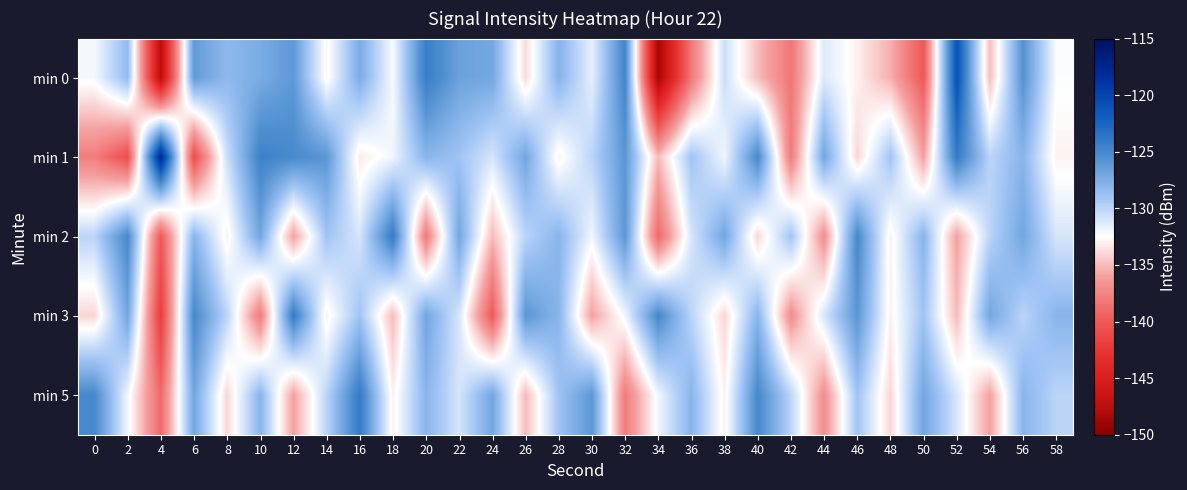

At 30, list the series in order from smallest to largest.

min 3, min 2, min 0, min 1, min 5